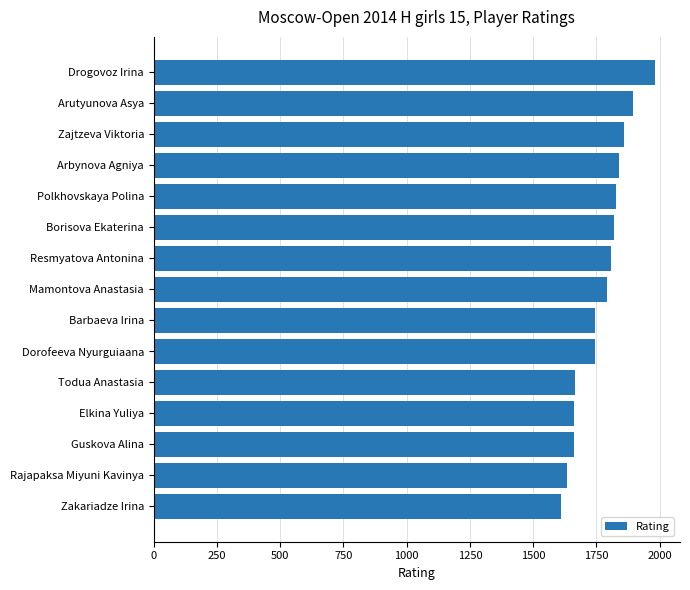

How many values are below 1790?

7